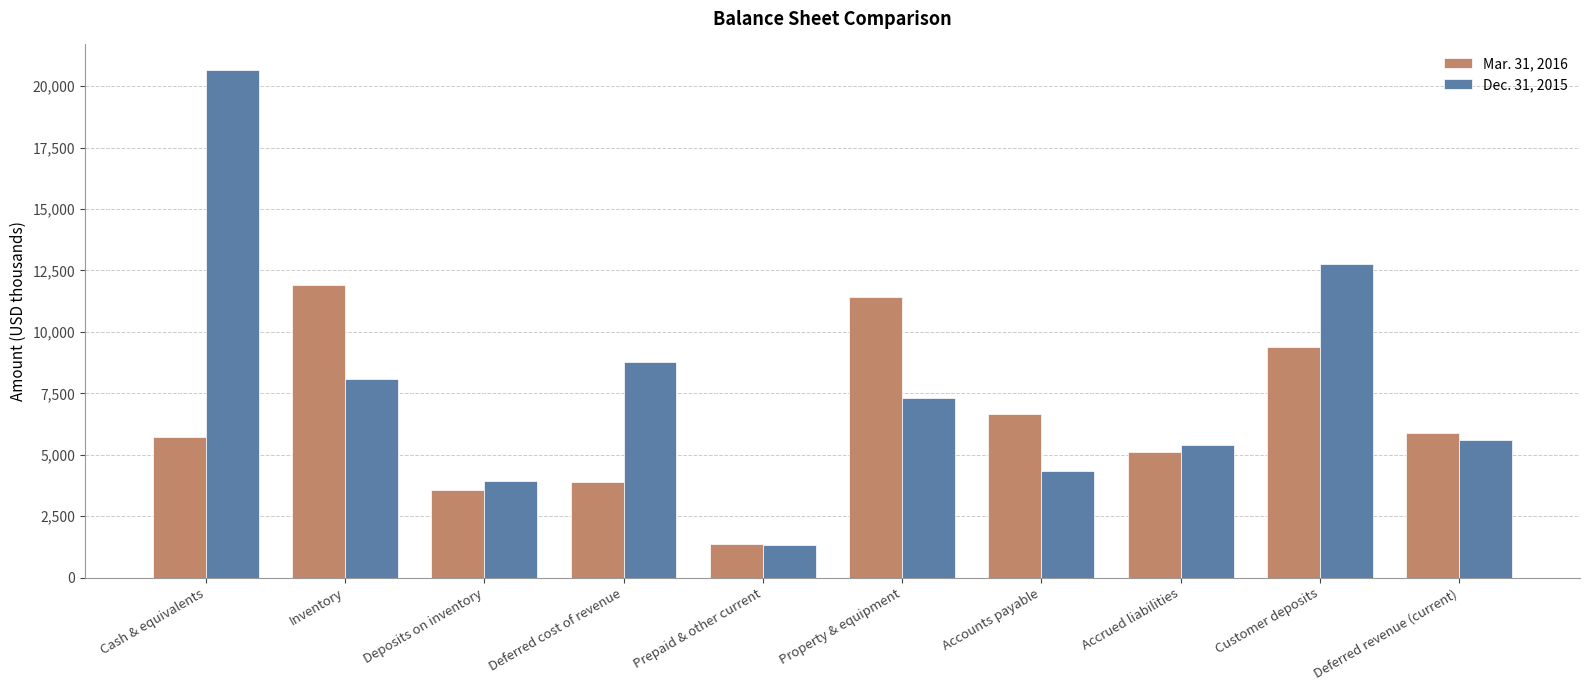

Is the value of Mar. 31, 2016 at Accounts payable greater than the value of Dec. 31, 2015 at Property & equipment?

No